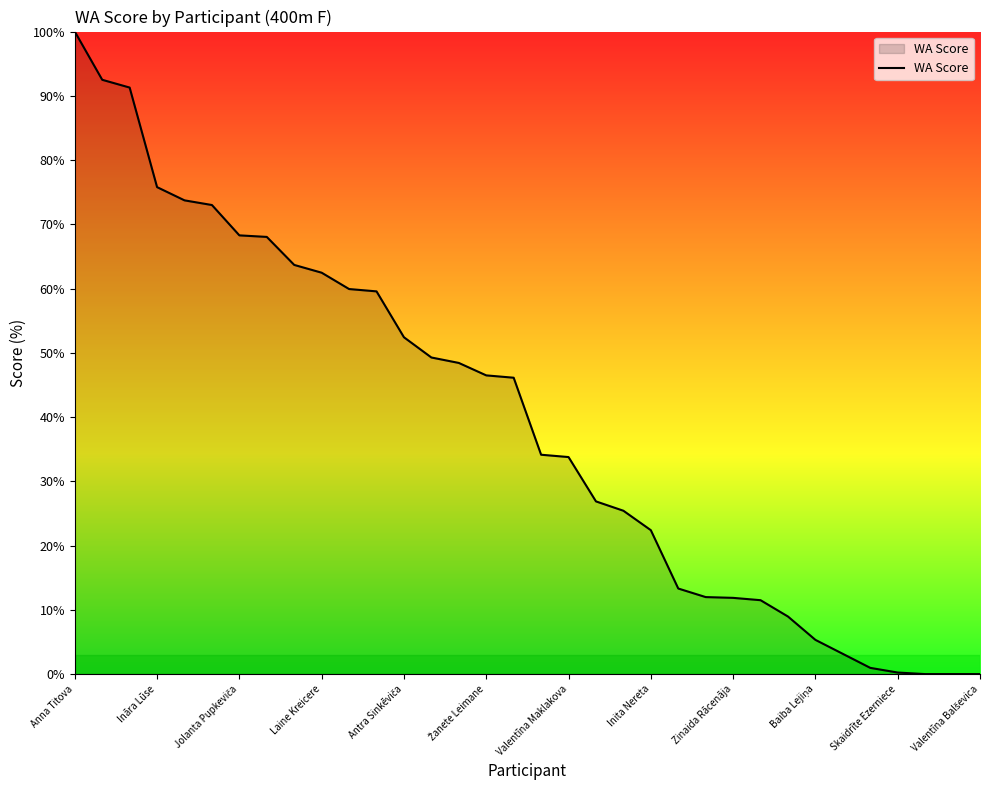

What is the difference between the maximum and minimum values?

100.0